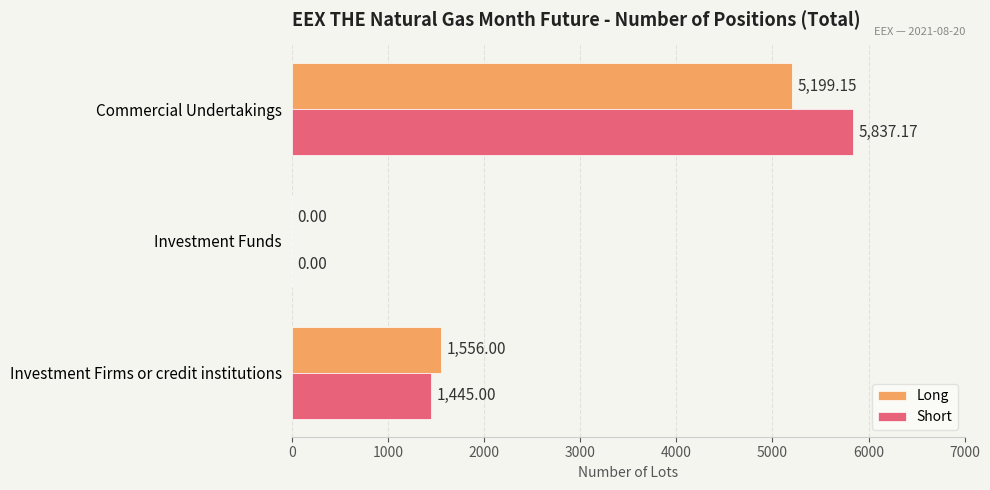

Where is Long nearest to the value 2599?

Investment Firms or credit institutions